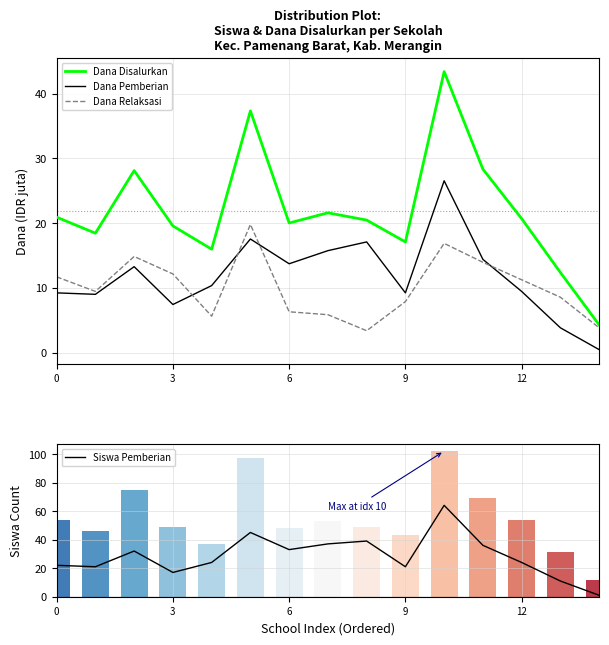

What is the label of the 5th bar from the right?

10